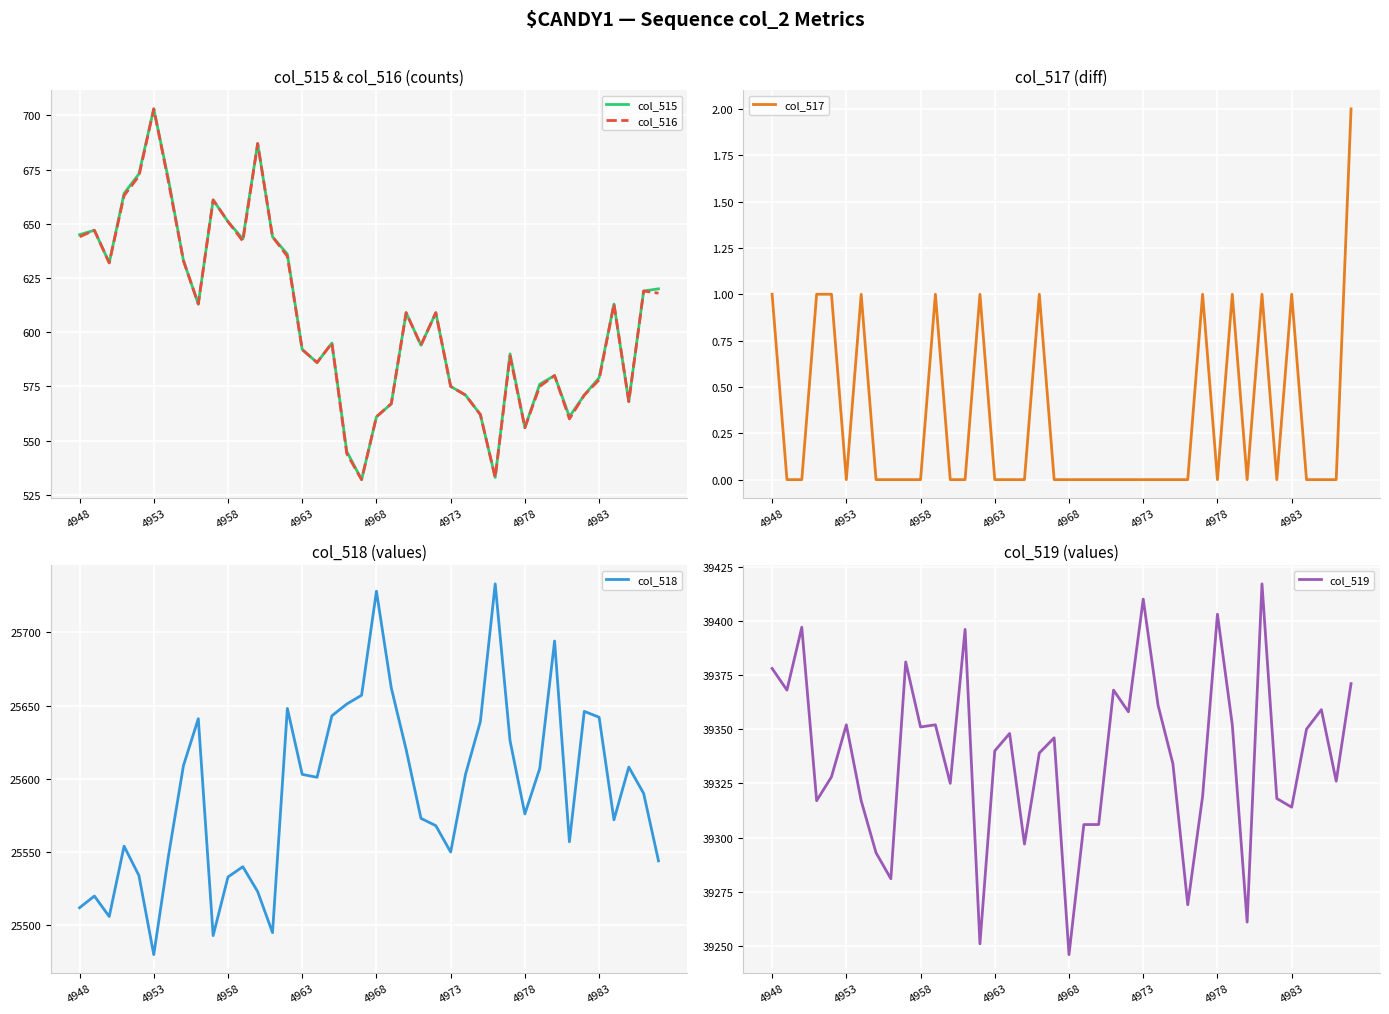

What is the value of the col_515 point at the 37th from the left?

613